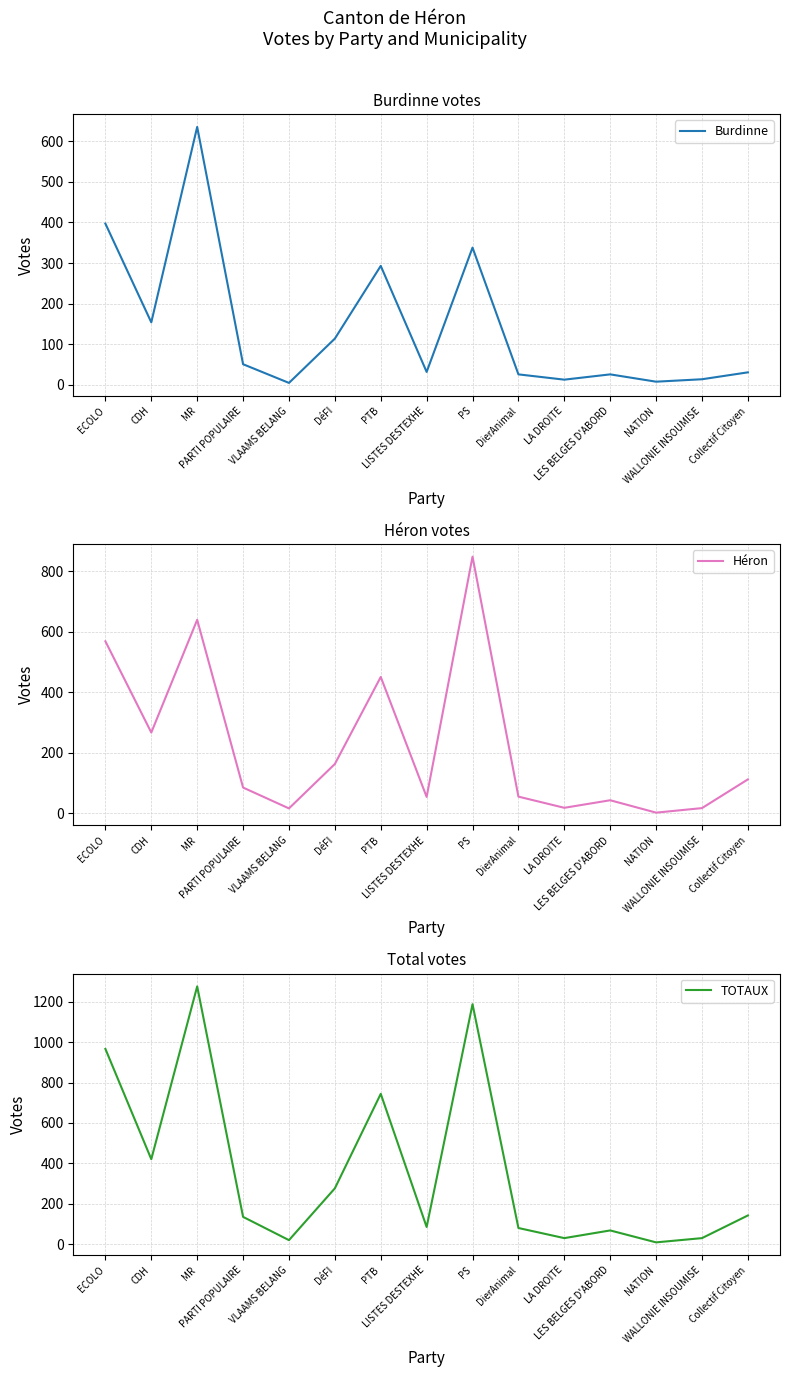

At which category is the sum across all series the highest?

MR